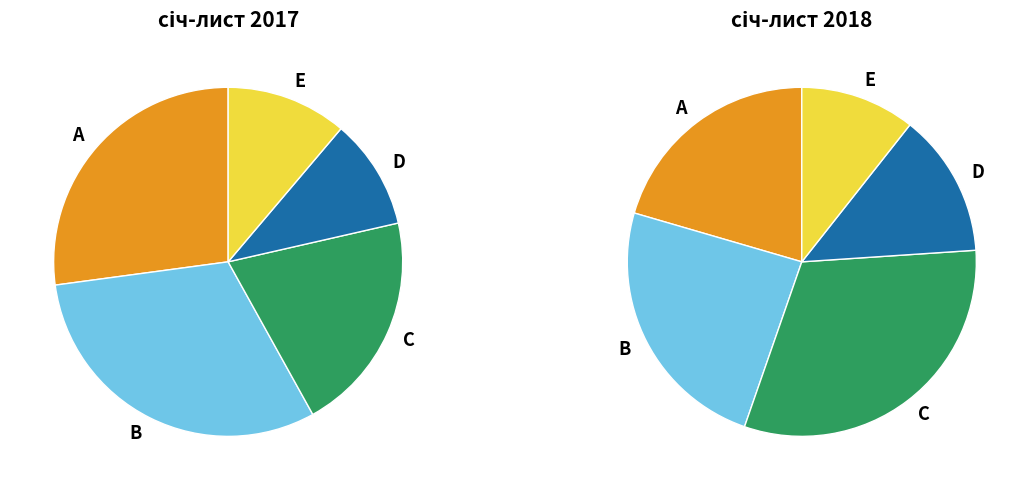

Is it true that 0 is 38% of the pie?

False